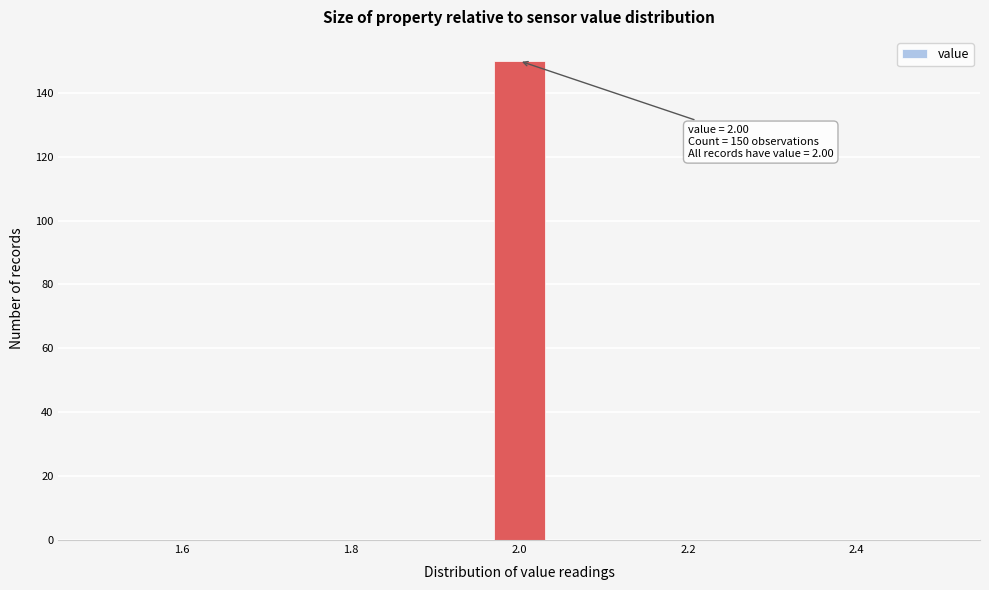

Around what value on the x-axis is the tallest bar? Give the approximate position of its centre, as read against the axis.

2.00